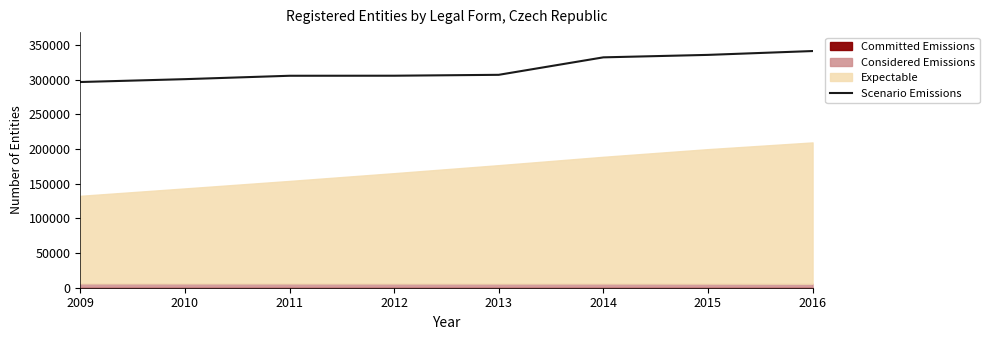

List the labels in order of value, largest first.

2016, 2015, 2014, 2013, 2012, 2011, 2010, 2009